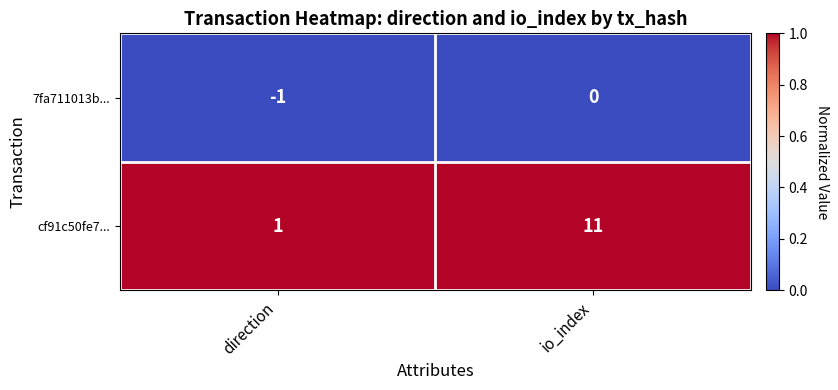

Count the number of data series in this chart.

2